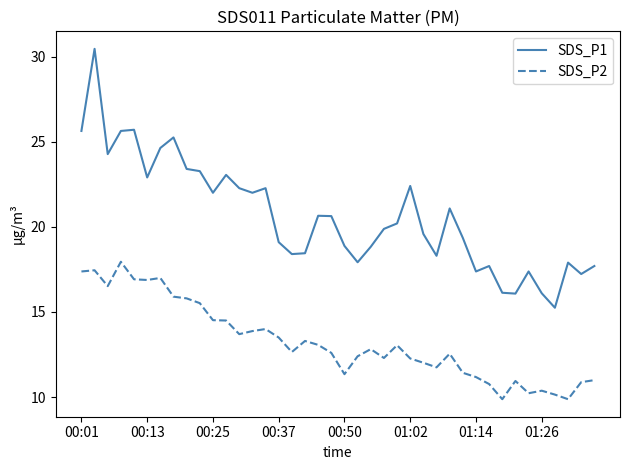

Which series has the largest range (max minus min)?

SDS_P1